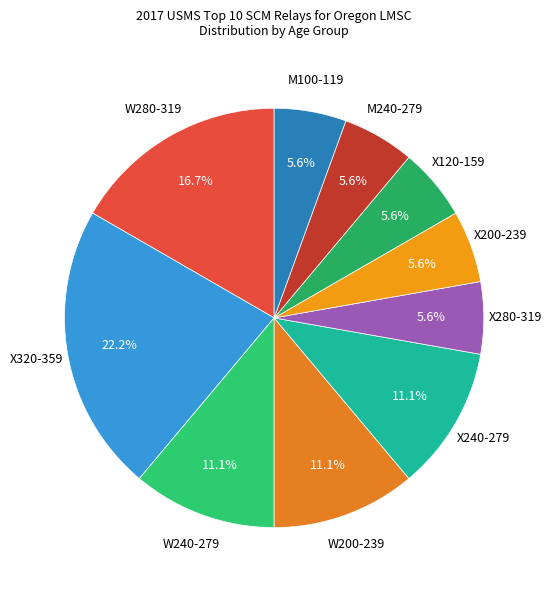

Count the number of slices in the pie.

10